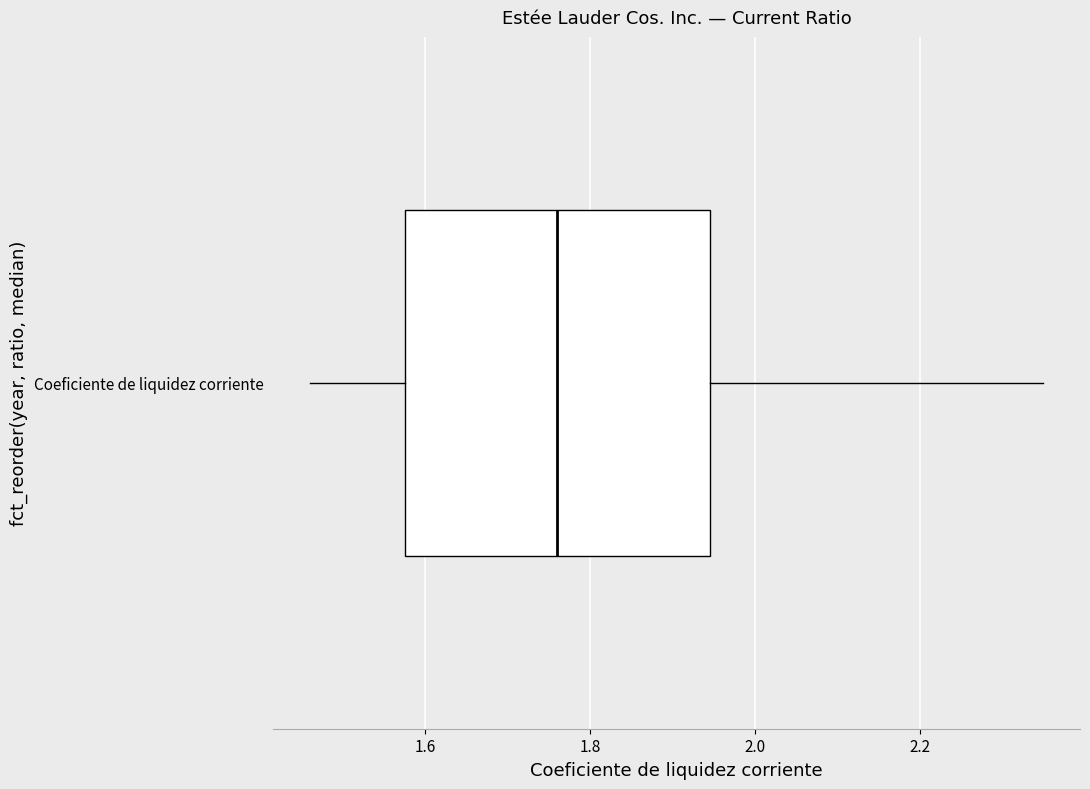

Where does the median line of the box for Coeficiente de liquidez corriente sit on the x-axis? The values are not printed on the chart, so give them approximately, as read against the axis.

1.76